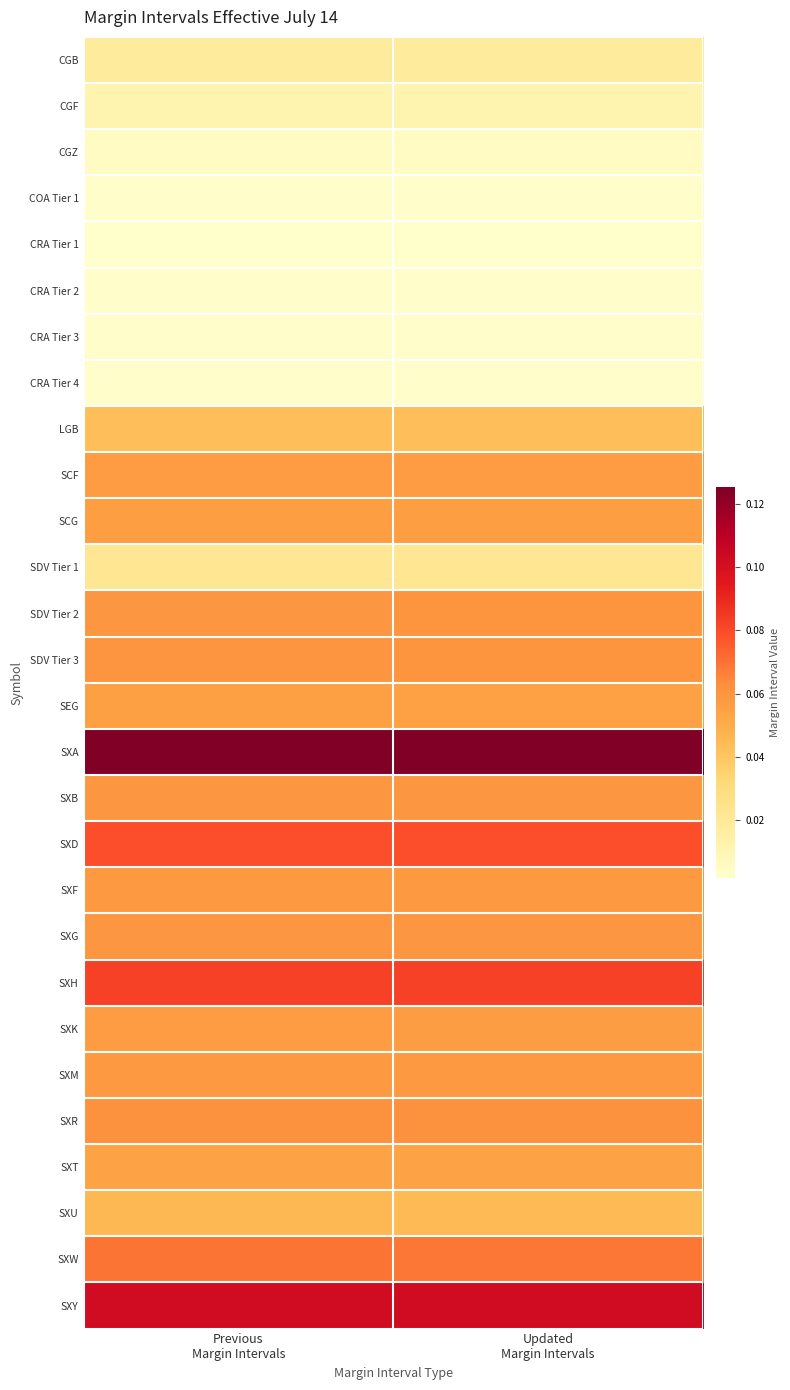

What is the total value across all series at Previous
Margin Intervals?

1.3